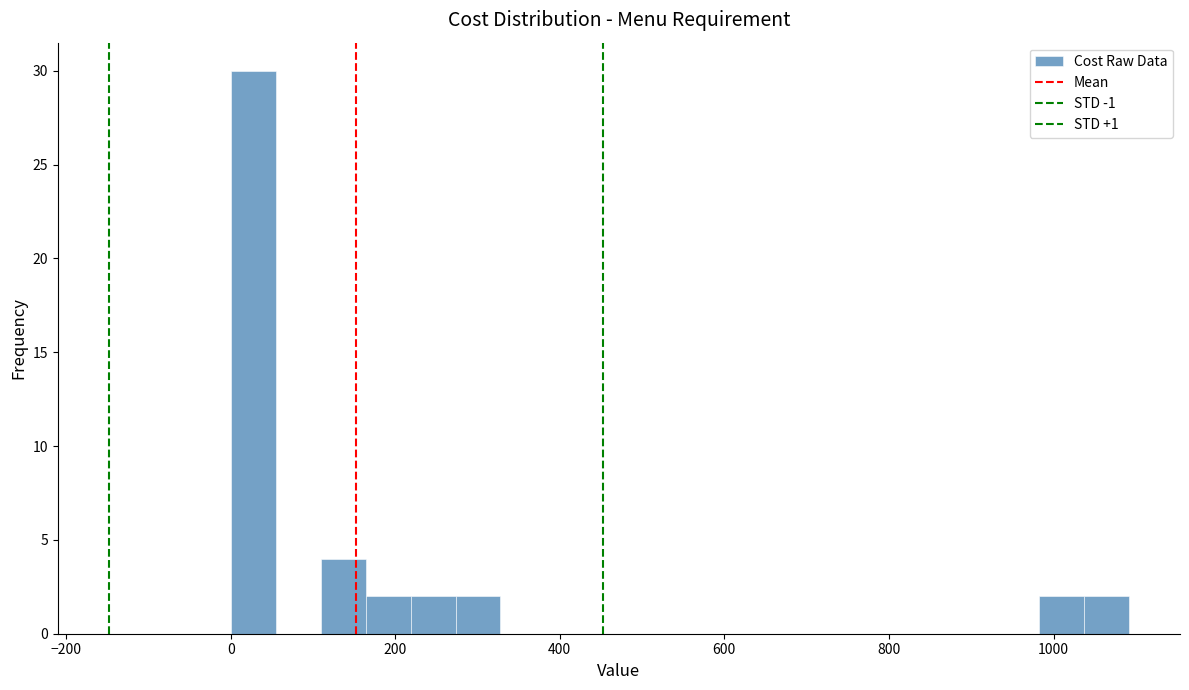

Around what value on the x-axis is the tallest bar? Give the approximate position of its centre, as read against the axis.

20